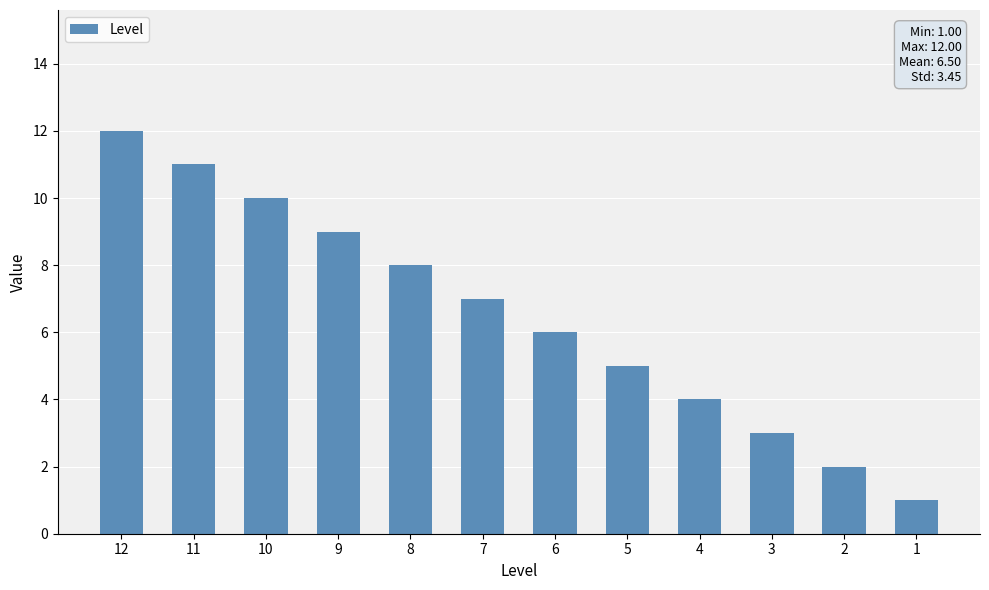

Where is the data nearest to the value 6?

6